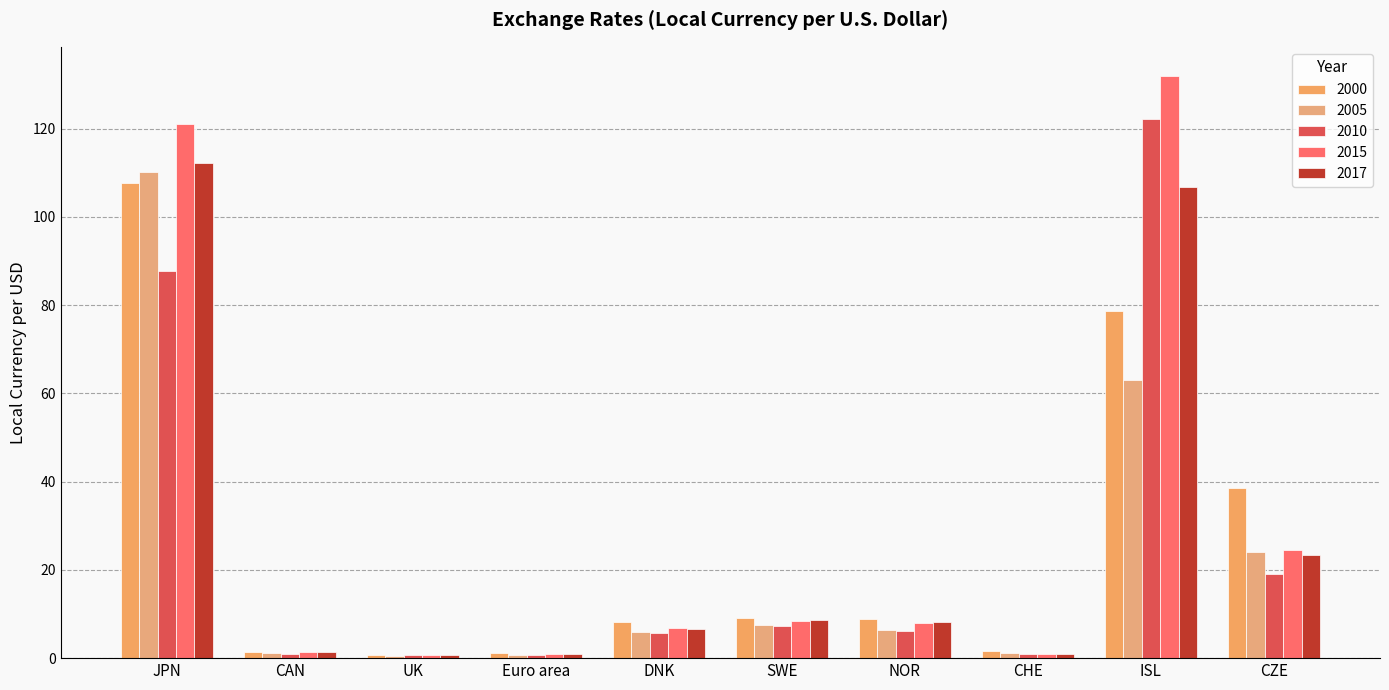

Is the value of 2000 at JPN greater than the value of 2005 at CZE?

Yes